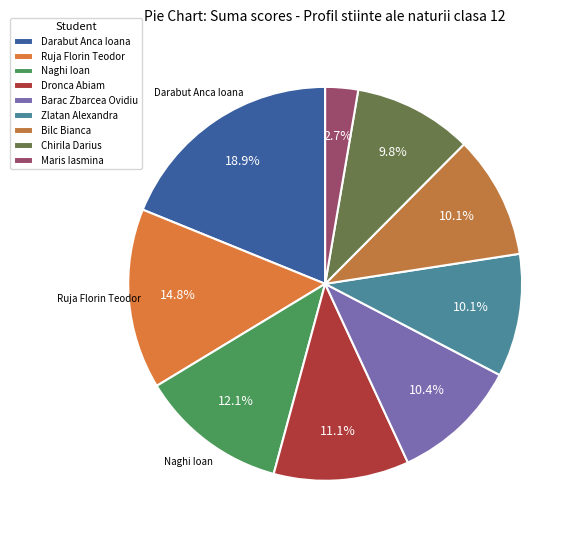

Rank the categories by value from lowest to highest.

Maris Iasmina, Chirila Darius, Zlatan Alexandra, Bilc Bianca, Barac Zbarcea Ovidiu, Dronca Abiam, Naghi Ioan, Ruja Florin Teodor, Darabut Anca Ioana